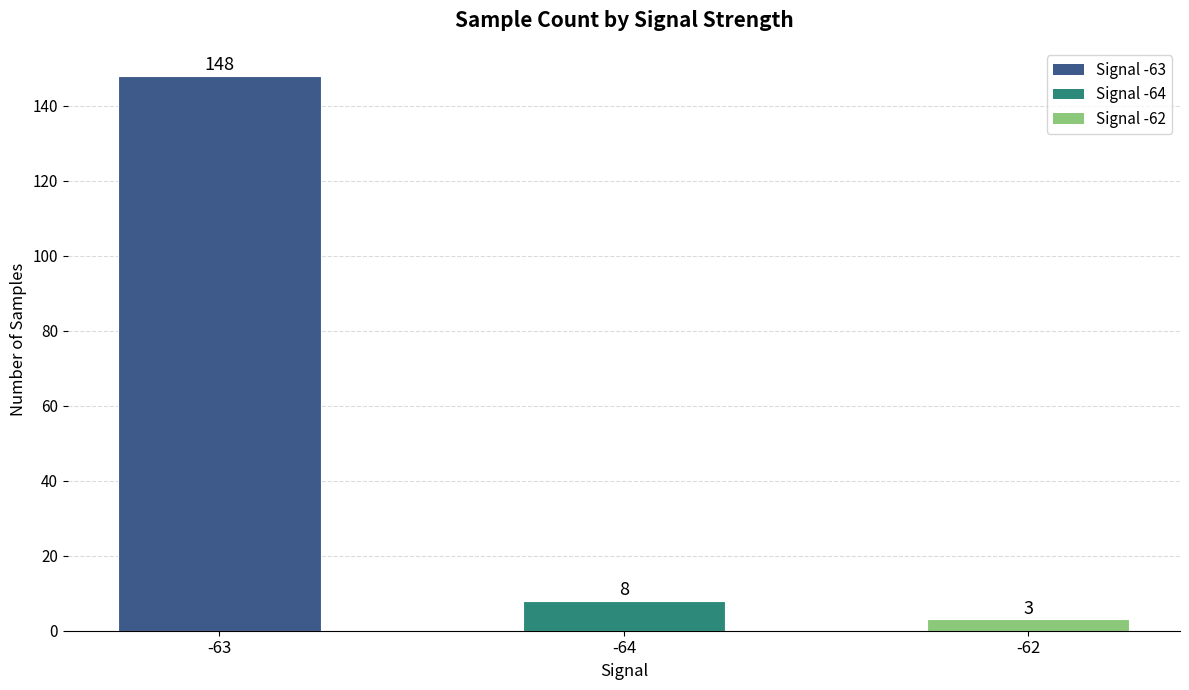

Approximately how many times larger is the value at -63 compared to -64?

18.5